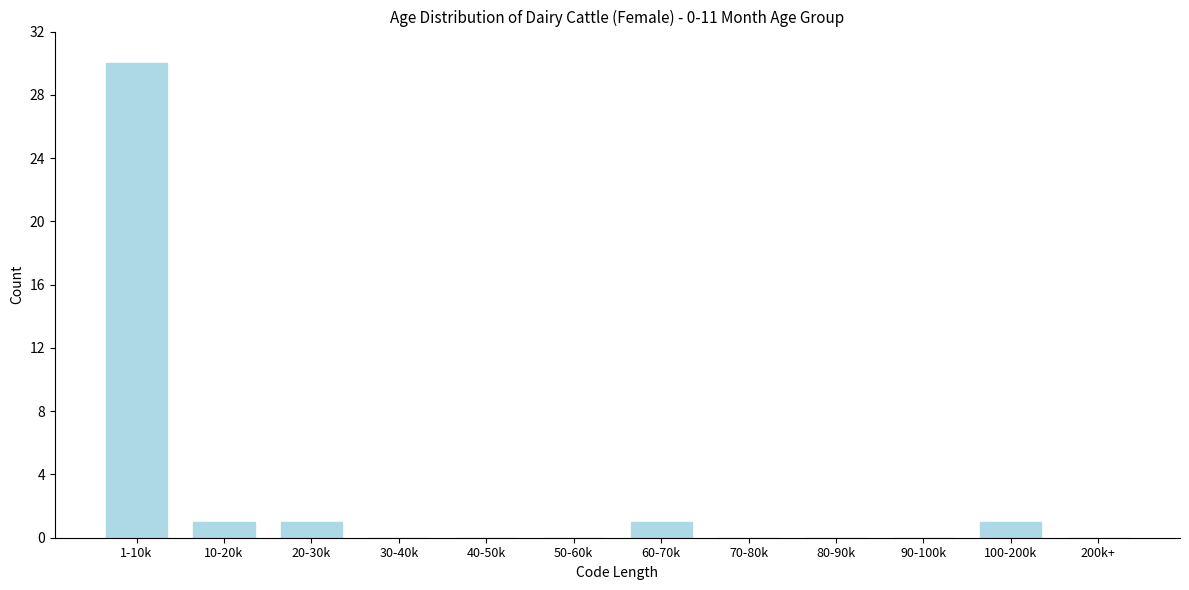

Reading left to right, list all the values displayed in this chart.

1-10k=30	10-20k=1	20-30k=1	30-40k=0	40-50k=0	50-60k=0	60-70k=1	70-80k=0	80-90k=0	90-100k=0	100-200k=1	200k+=0